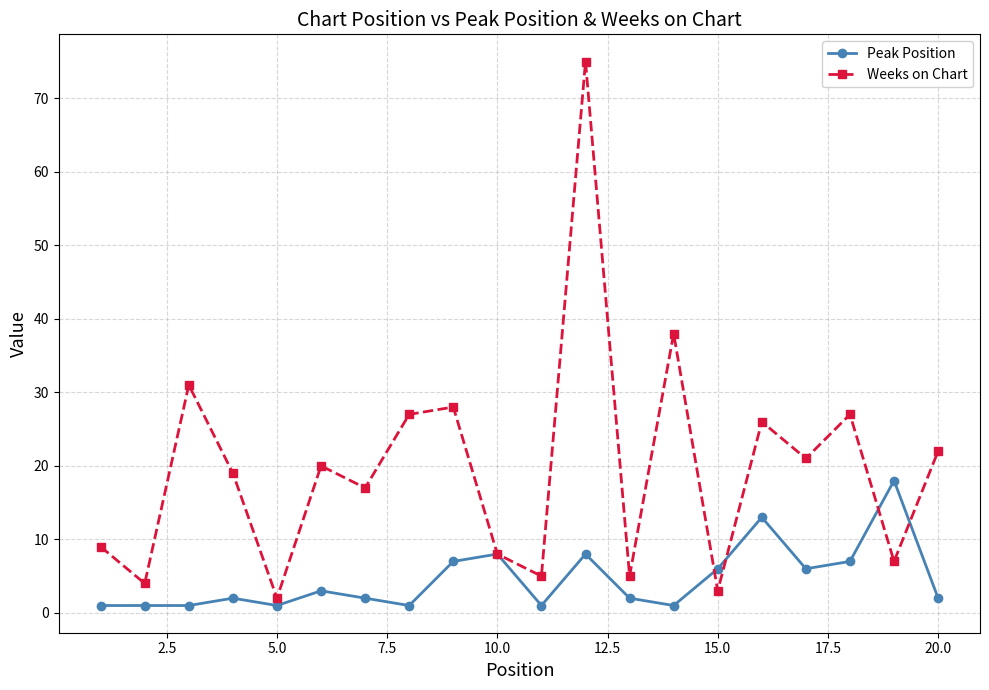

Rank the series by their maximum value, from highest to lowest.

Weeks on Chart, Peak Position